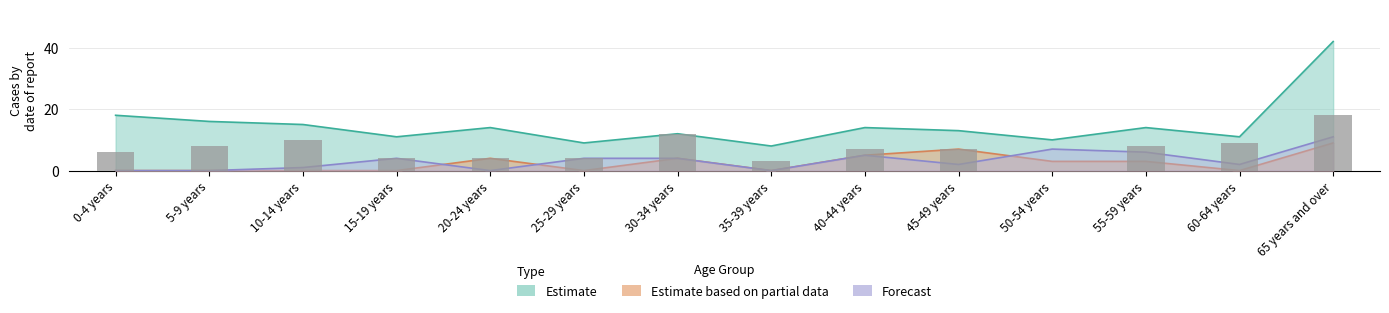

List the labels in order of value, largest first.

65 years and over, 30-34 years, 10-14 years, 60-64 years, 5-9 years, 55-59 years, 40-44 years, 45-49 years, 0-4 years, 15-19 years, 20-24 years, 25-29 years, 35-39 years, 50-54 years